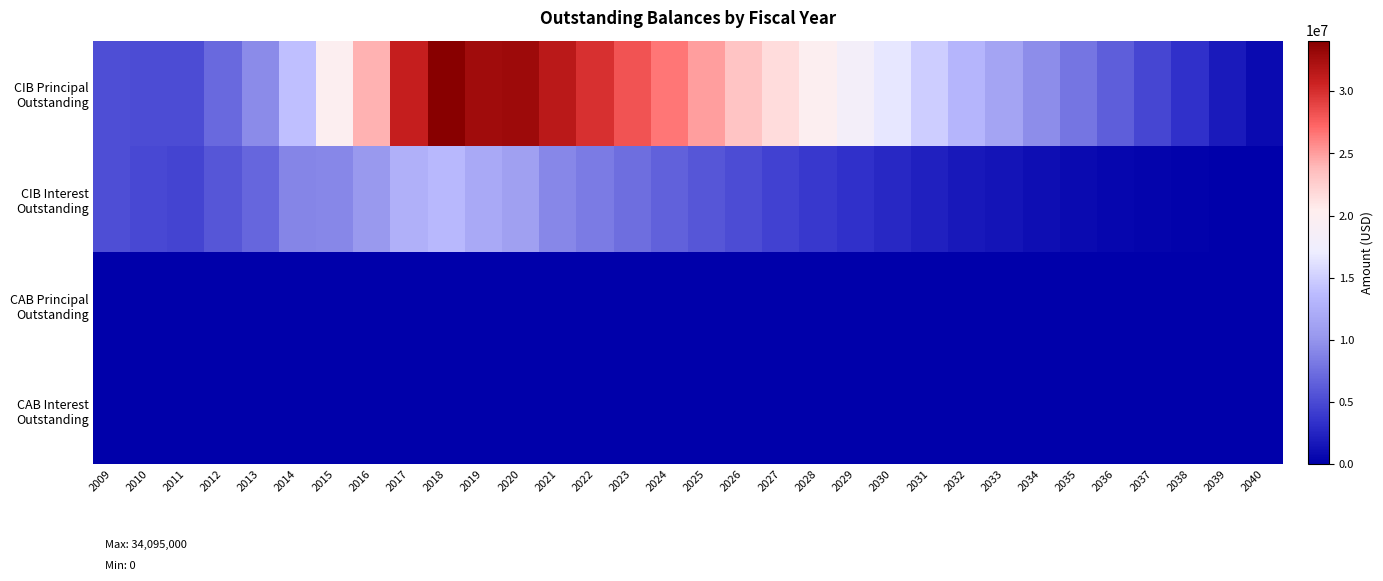

Which category has the lowest value across all series?

2009